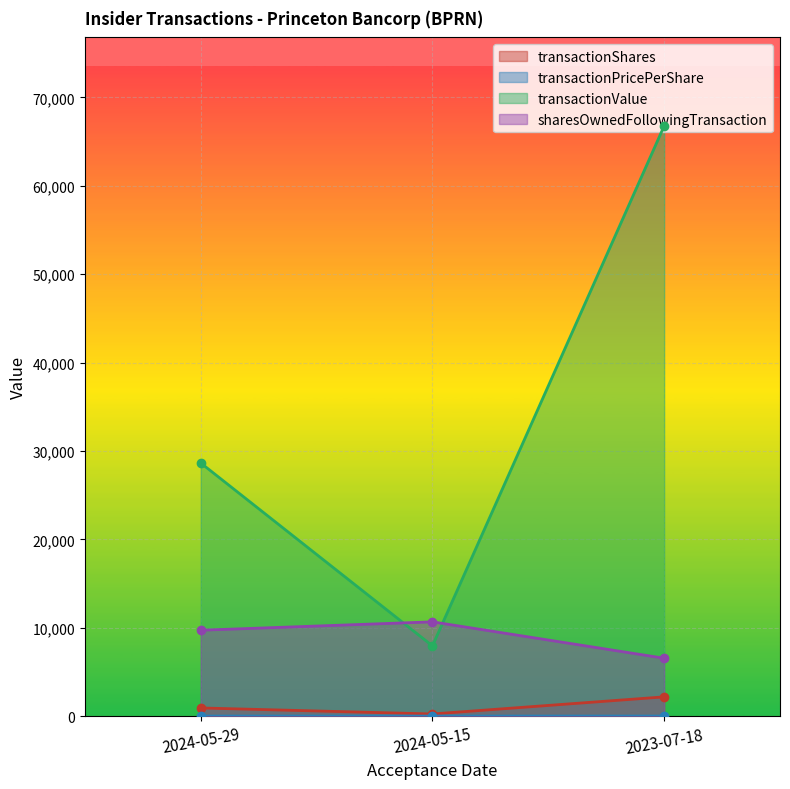

Which category has the lowest value across all series?

2024-05-15